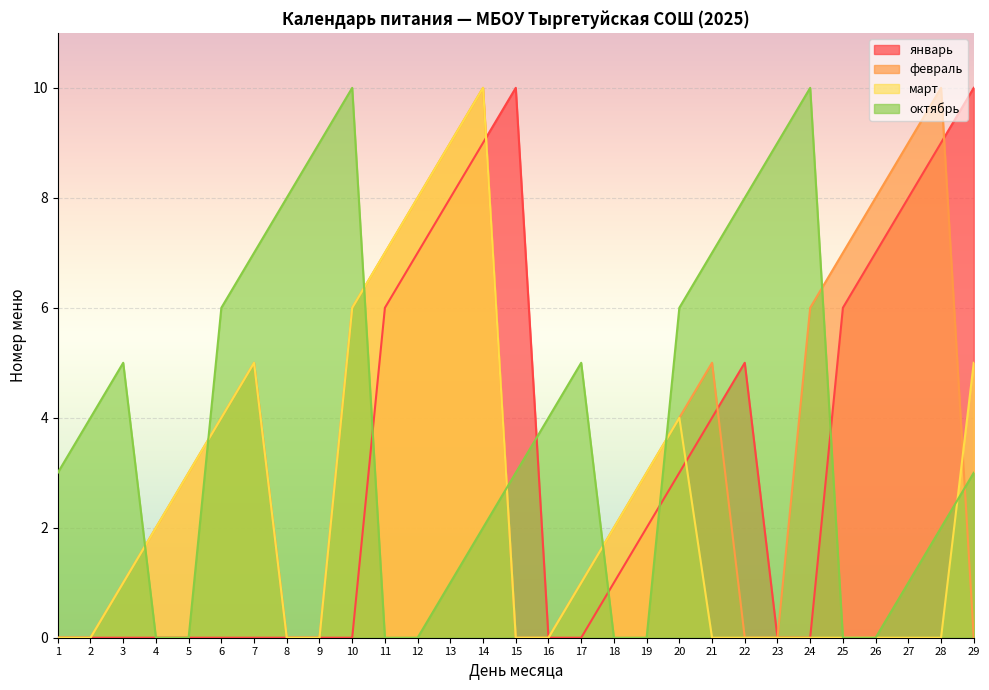

What is the difference between the maximum and second lowest values in the март series?

10